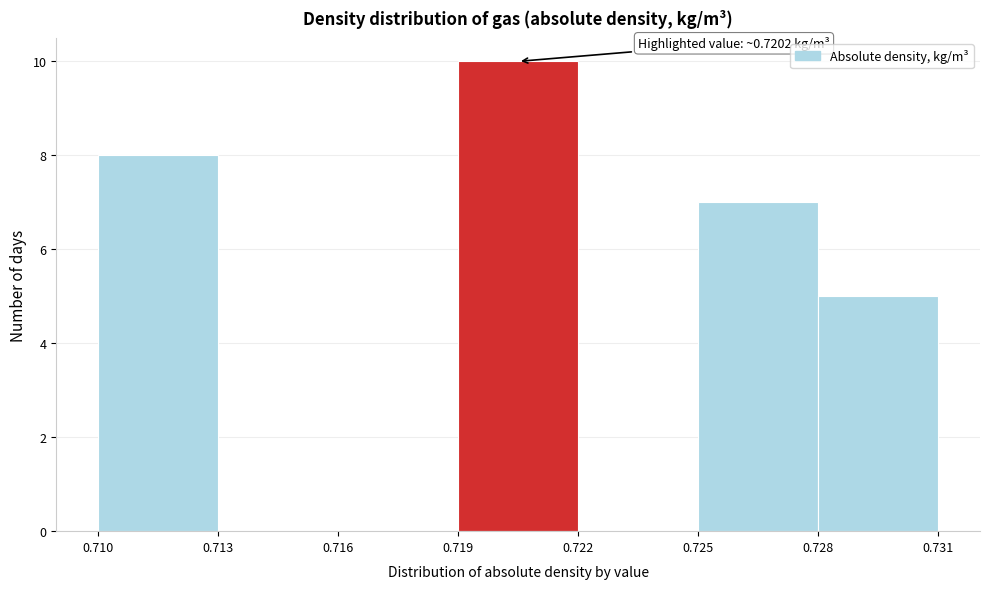

Over which range of the x-axis is the bar tallest?

0.719 to 0.722